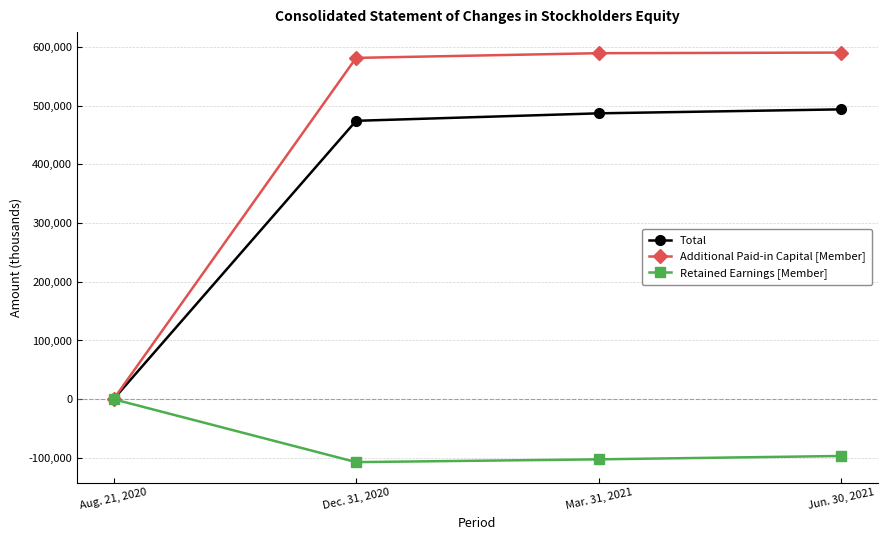

What value does the Additional Paid-in Capital [Member] series have at Dec. 31, 2020?

581426